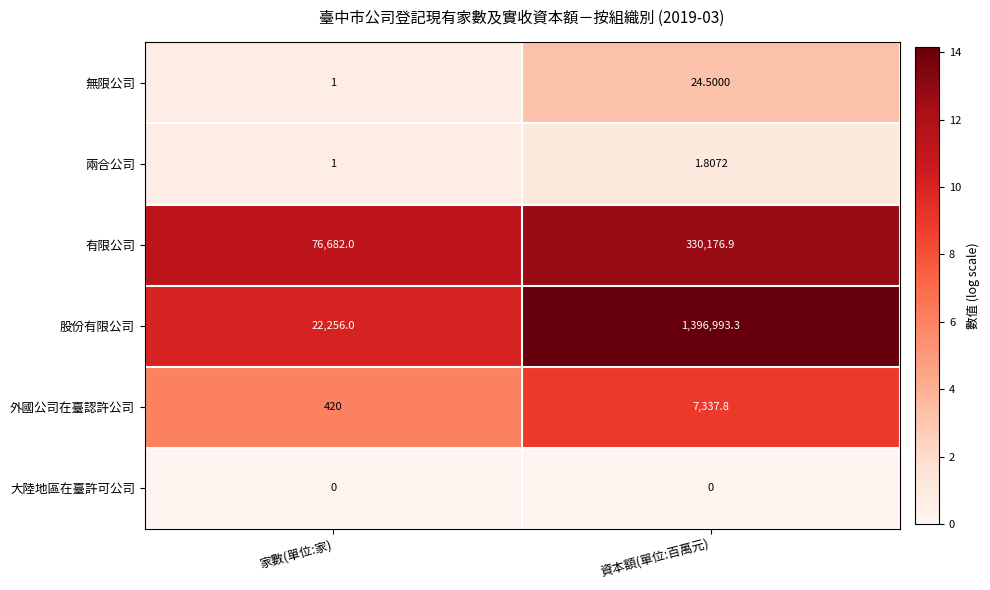

Rank the series by their maximum value, from lowest to highest.

大陸地區在臺許可公司, 兩合公司, 無限公司, 外國公司在臺認許公司, 有限公司, 股份有限公司